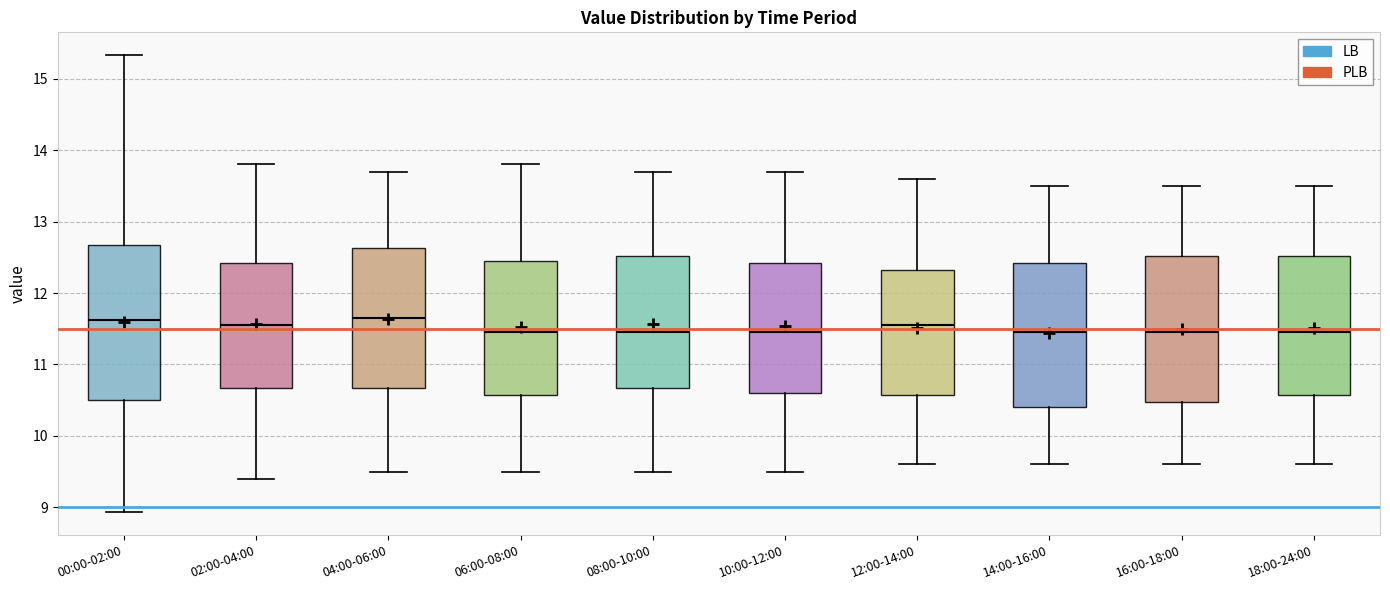

Comparing the boxes themselves (not the whiskers), which one is the tallest?

00:00-02:00